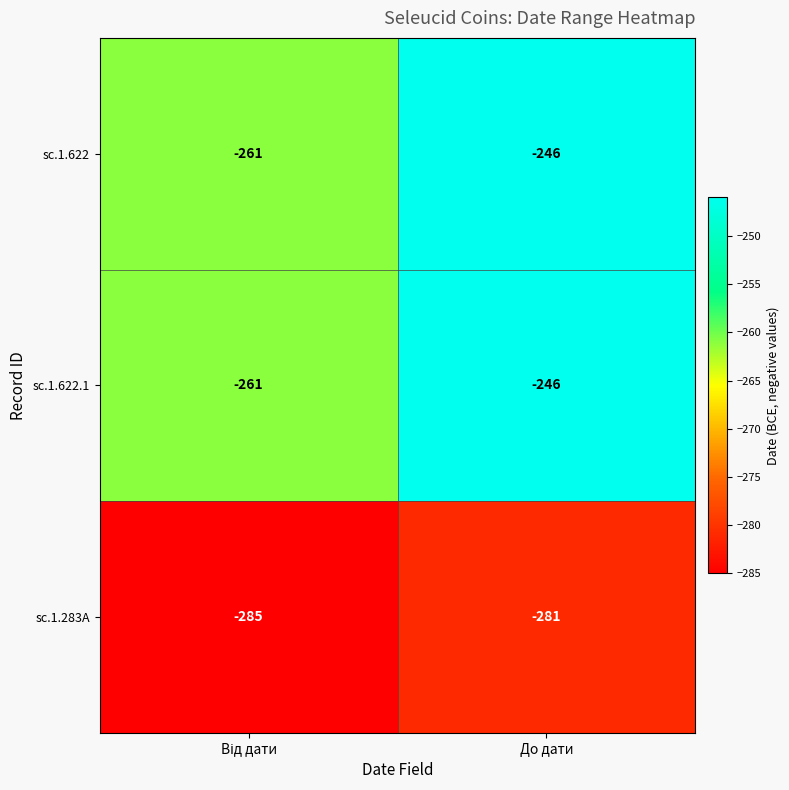

How many data points in sc.1.622 are less than -246?

1